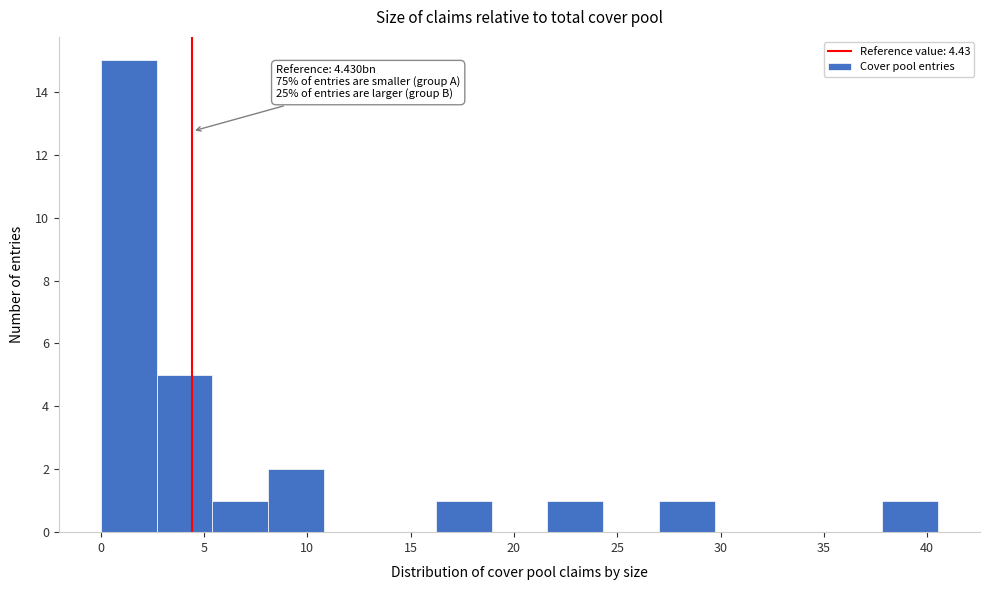

Over which range of the x-axis is the bar tallest?

0.0 to 2.5